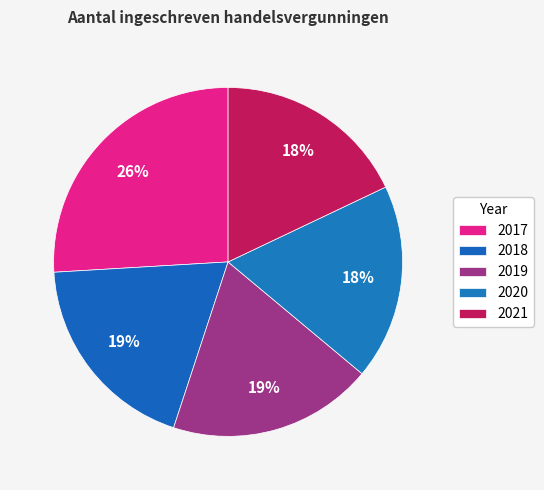

What percentage is the 2018 slice, to the nearest percent?

19%